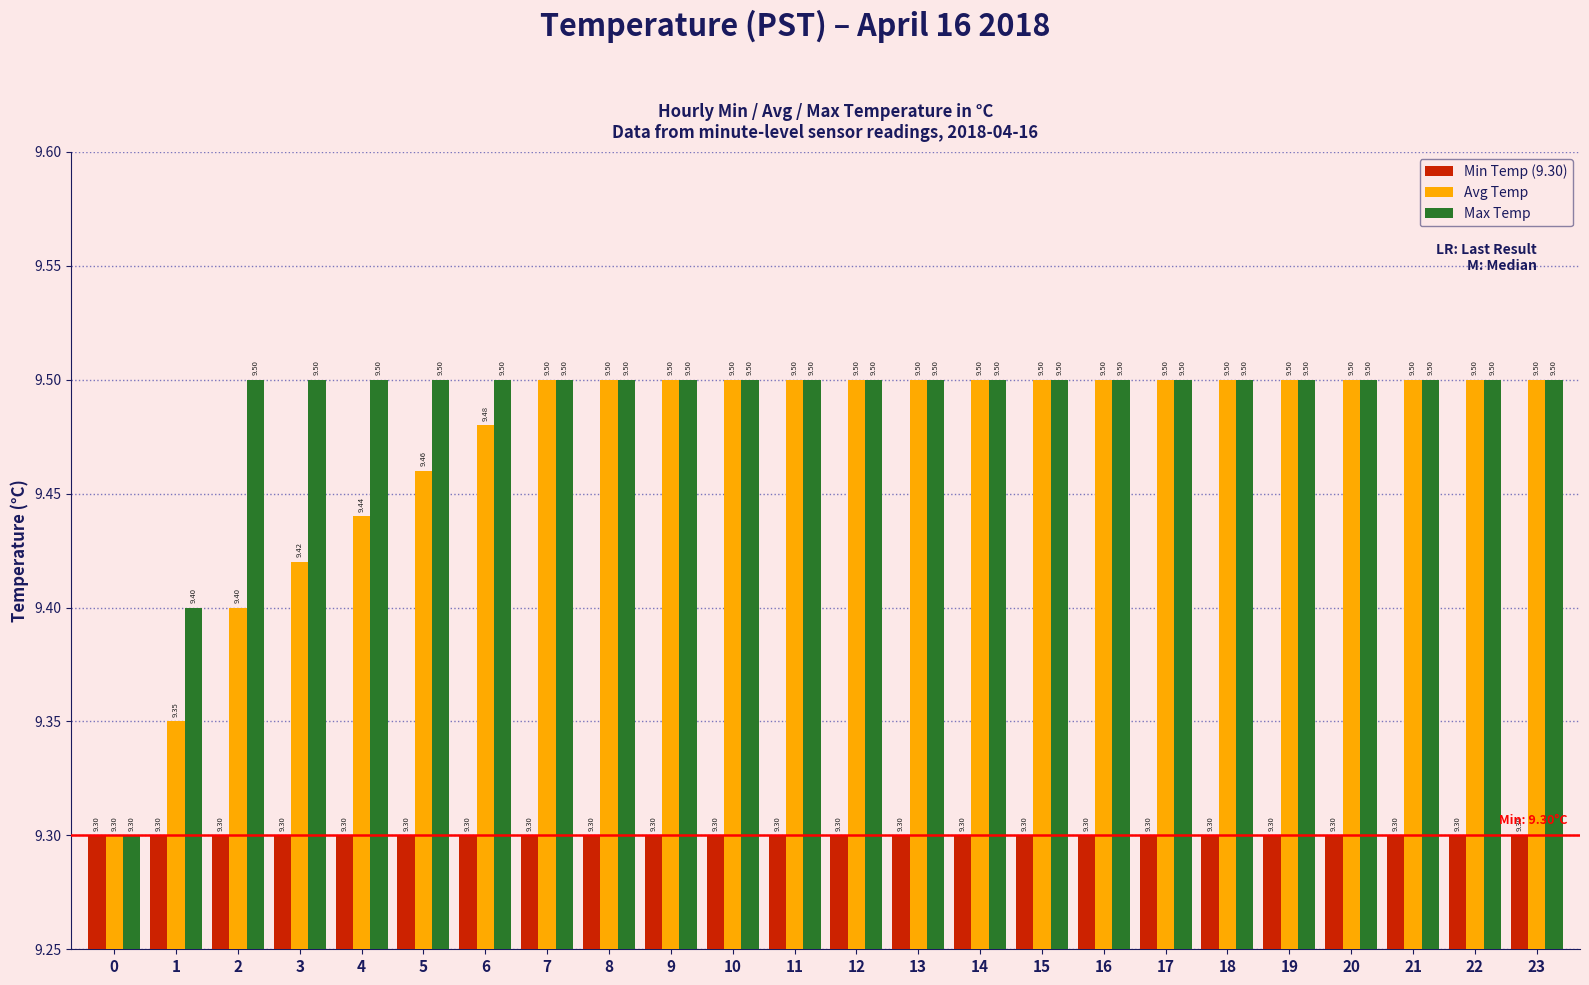

What is the total value across all series at 22?

28.3